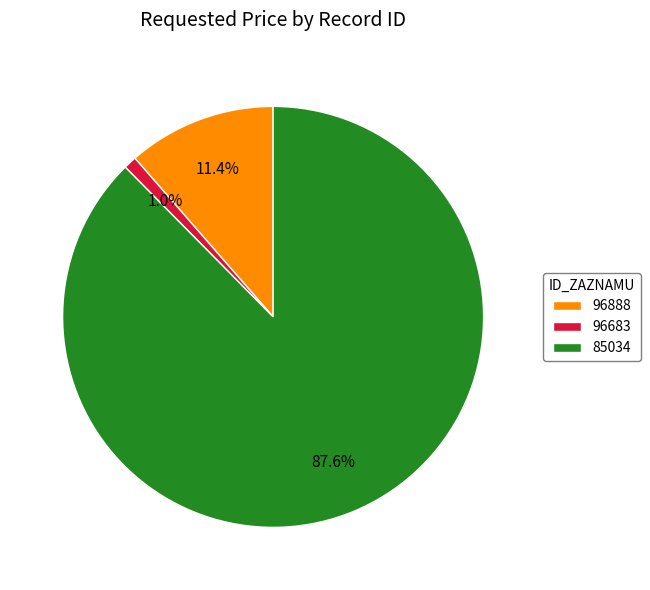

Which category has the biggest portion of the pie?

85034